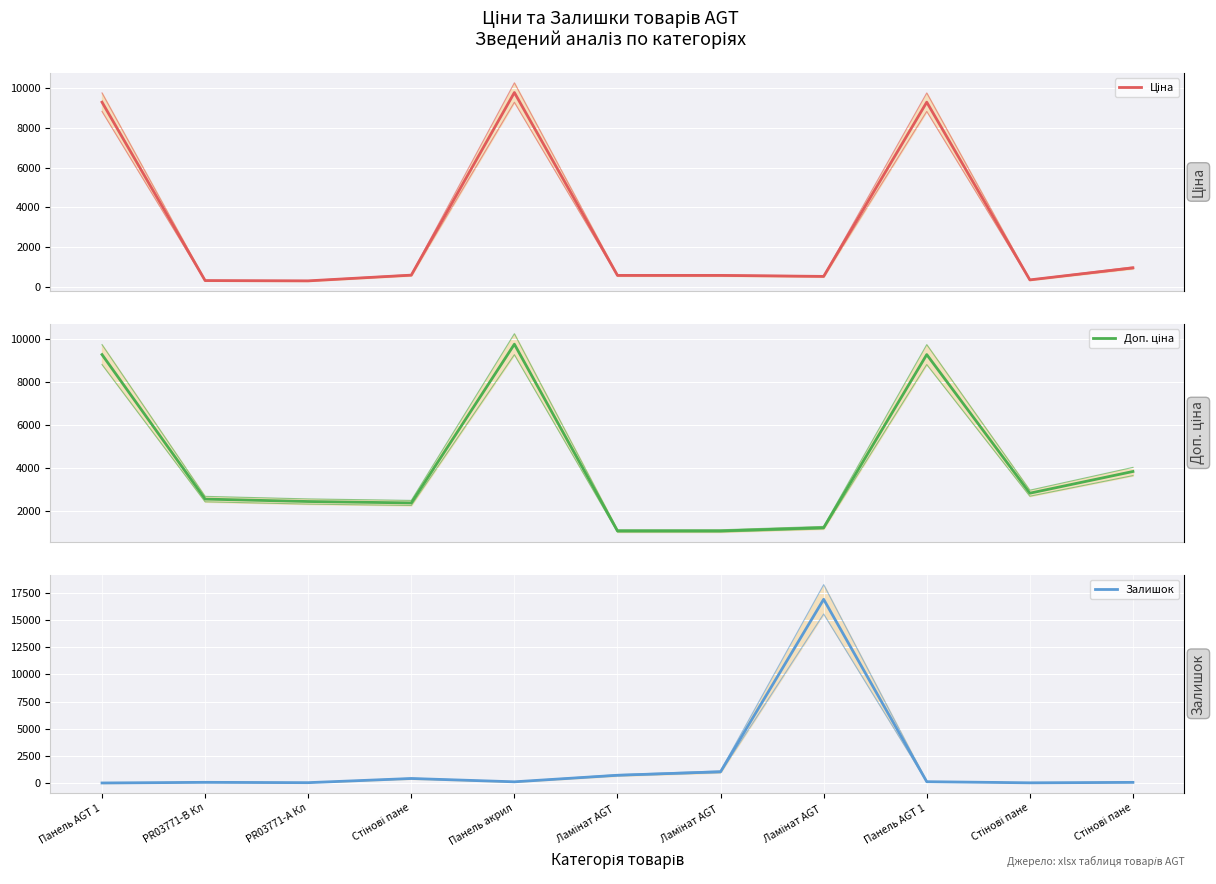

How many intersections are there between Залишок and Доп. ціна?

2